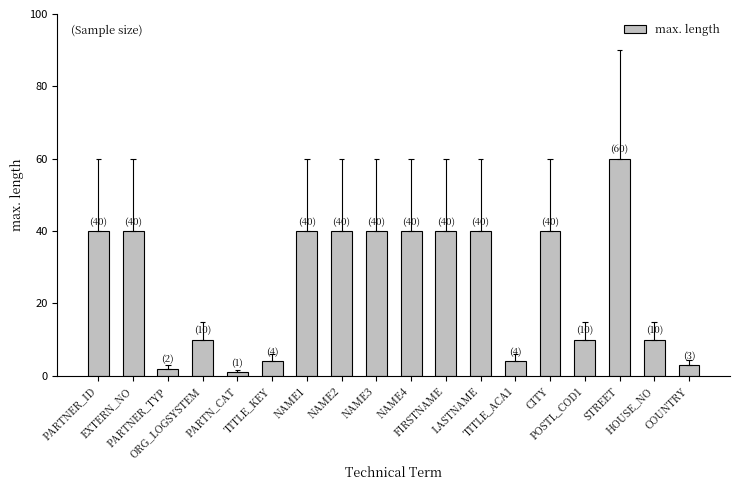

Reading right to left, extract all data points from this chart.

COUNTRY=3	HOUSE_NO=10	STREET=60	POSTL_COD1=10	CITY=40	TITLE_ACA1=4	LASTNAME=40	FIRSTNAME=40	NAME4=40	NAME3=40	NAME2=40	NAME1=40	TITLE_KEY=4	PARTN_CAT=1	ORG_LOGSYSTEM=10	PARTNER_TYP=2	EXTERN_NO=40	PARTNER_ID=40